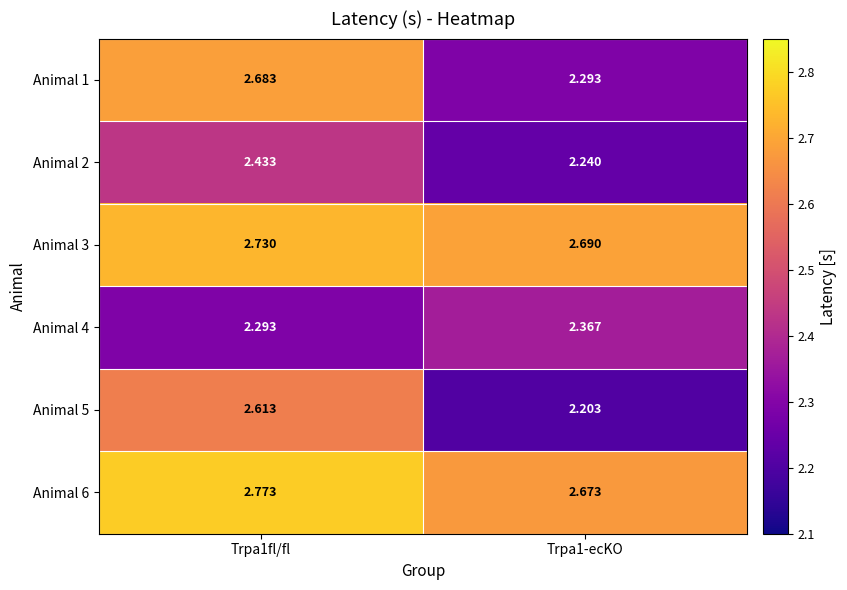

Is the value of Animal 1 at Trpa1-ecKO greater than the value of Animal 2 at Trpa1-ecKO?

Yes